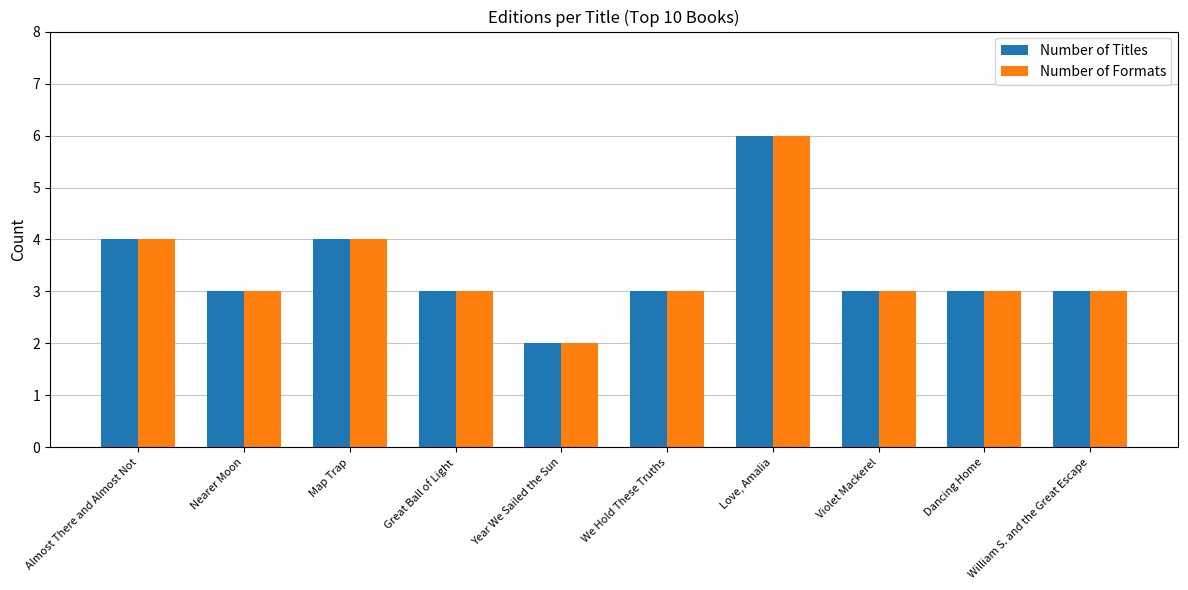

Where does the Number of Titles series first go above 3?

Almost There and Almost Not